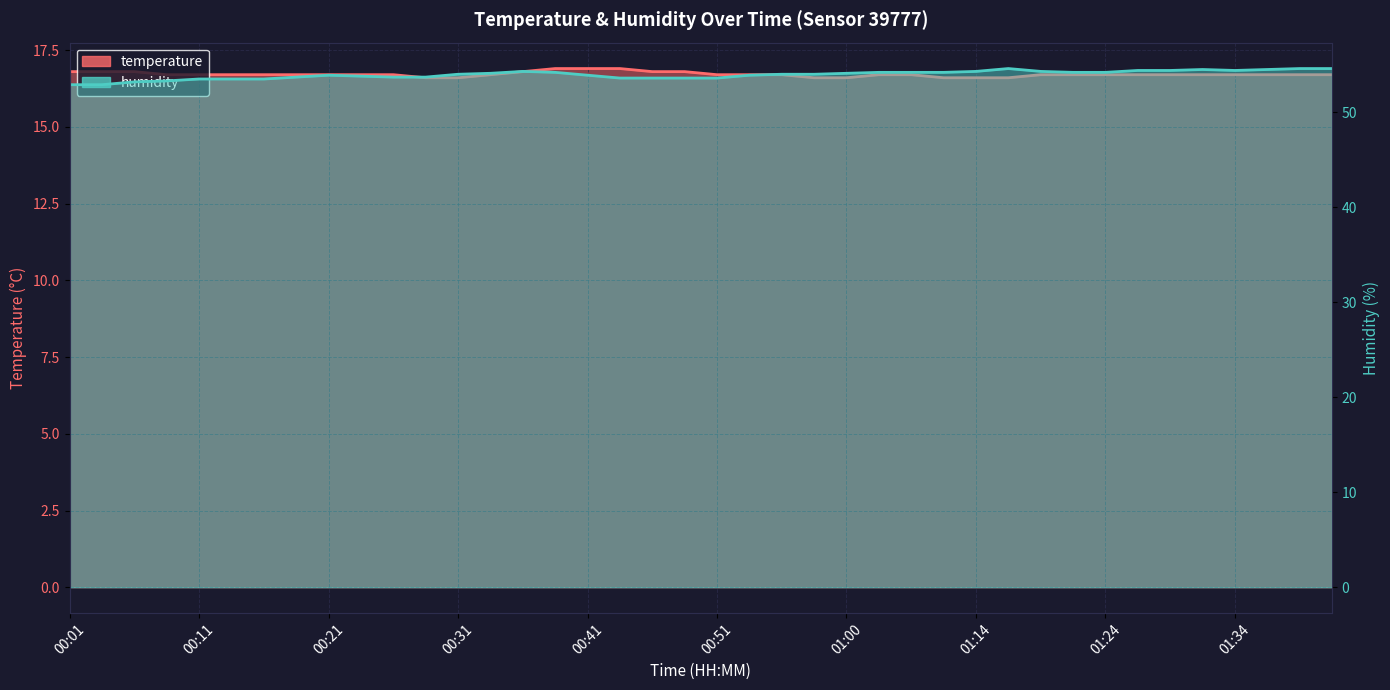

Reading left to right, what are all the values shown in this chart?

temperature: 00:01=16.8	00:04=16.8	00:06=16.8	00:09=16.7	00:11=16.7	00:14=16.7	00:16=16.7	00:19=16.7	00:21=16.7	00:24=16.7	00:26=16.7	00:29=16.6	00:31=16.6	00:33=16.7	00:36=16.8	00:38=16.9	00:41=16.9	00:43=16.9	00:46=16.8	00:48=16.8	00:51=16.7	00:53=16.7	00:56=16.7	00:58=16.6	01:00=16.6	01:03=16.7	01:06=16.7	01:11=16.6	01:14=16.6	01:16=16.6	01:19=16.7	01:21=16.7	01:24=16.7	01:26=16.7	01:29=16.7	01:31=16.7	01:34=16.7	01:36=16.7	01:39=16.7	01:41=16.7
humidity: 00:01=52.9	00:04=52.9	00:06=53.2	00:09=53.3	00:11=53.5	00:14=53.5	00:16=53.5	00:19=53.7	00:21=53.9	00:24=53.8	00:26=53.7	00:29=53.7	00:31=54.0	00:33=54.1	00:36=54.3	00:38=54.2	00:41=53.9	00:43=53.6	00:46=53.6	00:48=53.6	00:51=53.6	00:53=53.9	00:56=54.0	00:58=54.0	01:00=54.1	01:03=54.2	01:06=54.2	01:11=54.2	01:14=54.3	01:16=54.6	01:19=54.3	01:21=54.2	01:24=54.2	01:26=54.4	01:29=54.4	01:31=54.5	01:34=54.4	01:36=54.5	01:39=54.6	01:41=54.6